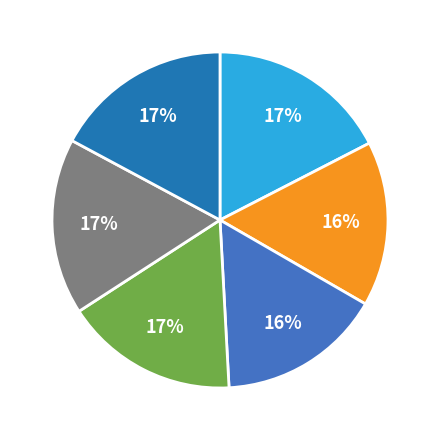

Is there a majority slice in this chart?

No